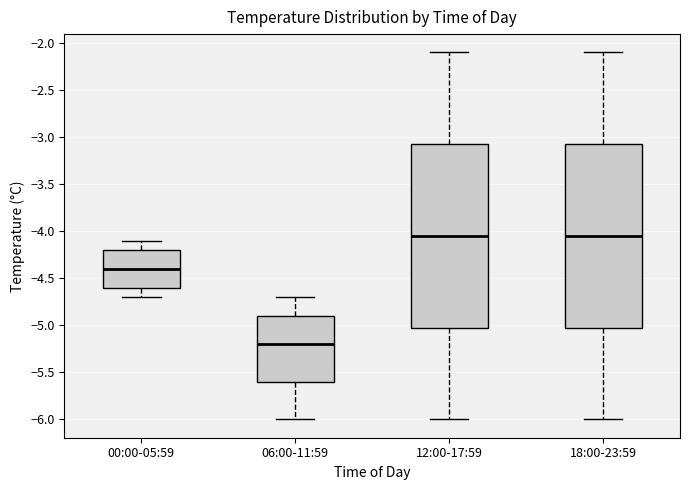

Reading left to right, read every box against the y-axis: the position of its median line, the range the box covers, and the ends of its whiskers. The values are not printed on the chart, so give them approximately, as read against the axis.

00:00-05:59: median -4.40, box -4.60 to -4.20, whiskers -4.70 to -4.10
06:00-11:59: median -5.20, box -5.60 to -4.90, whiskers -6.00 to -4.70
12:00-17:59: median -4.05, box -5.00 to -3.05, whiskers -6.00 to -2.10
18:00-23:59: median -4.05, box -5.00 to -3.05, whiskers -6.00 to -2.10